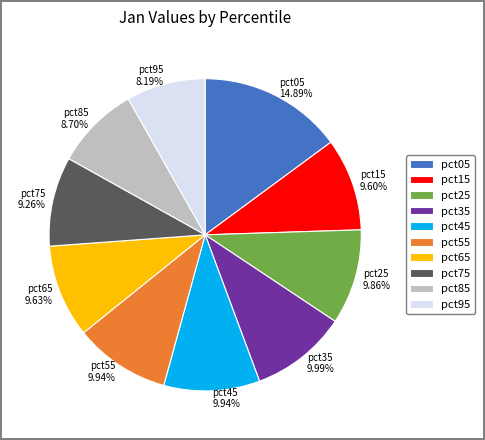

How many segments does this pie chart have?

10